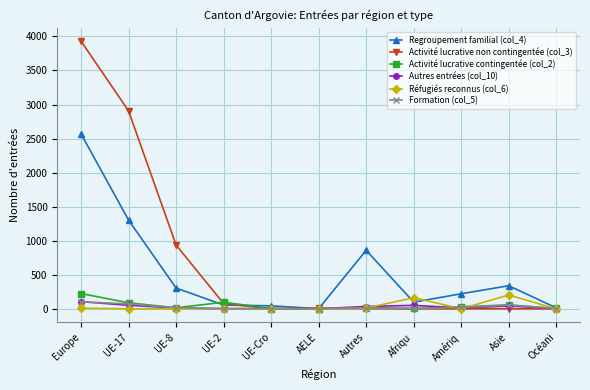

True or false: Activité lucrative non contingentée (col_3) has a value of 0 at Asie.

True